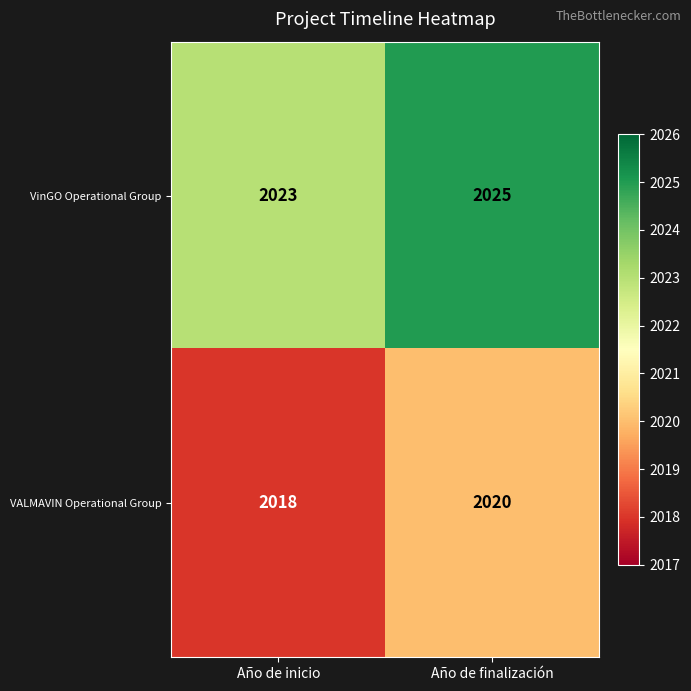

True or false: VinGO Operational Group has a value of 2025 at Año de finalización.

True